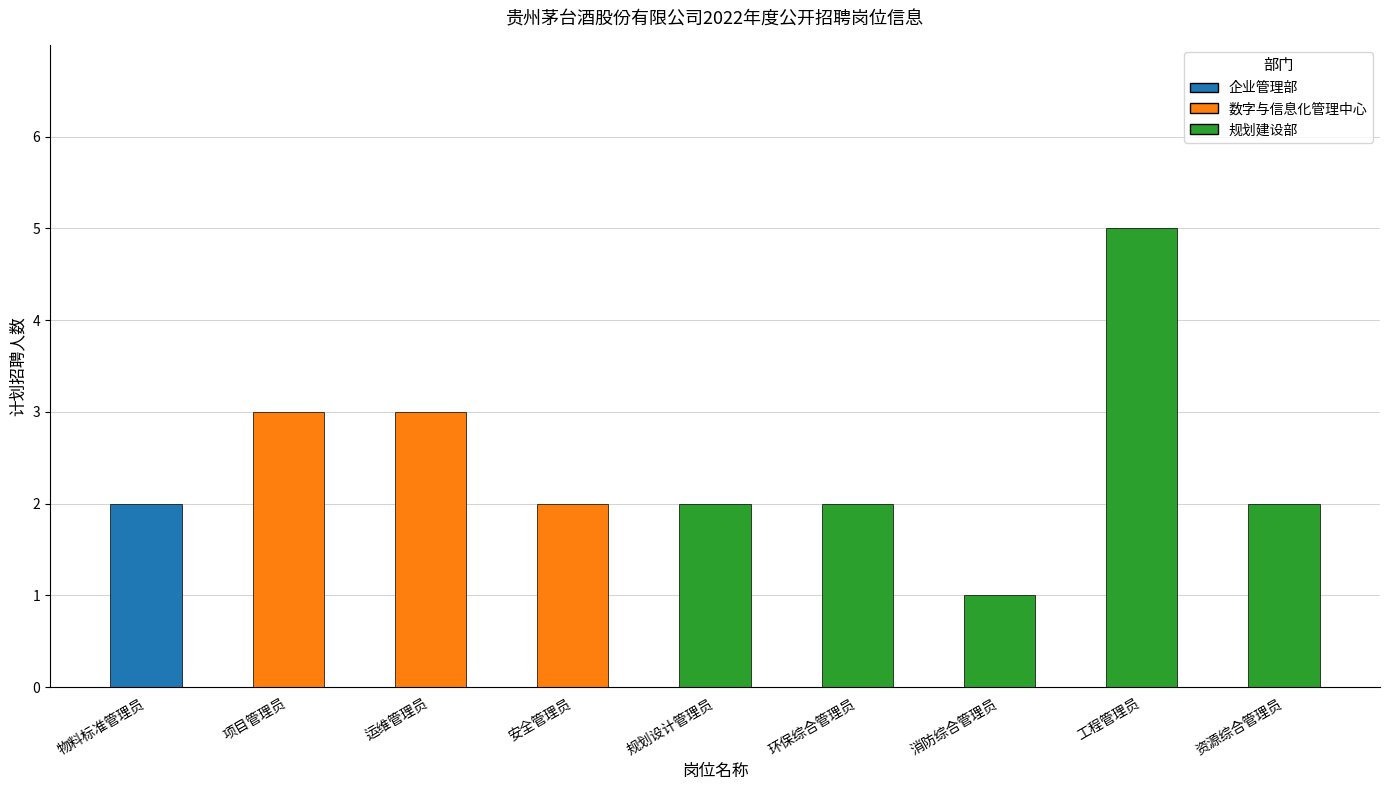

Reading right to left, transcribe all the data shown in this chart.

2	5	1	2	2	2	3	3	2